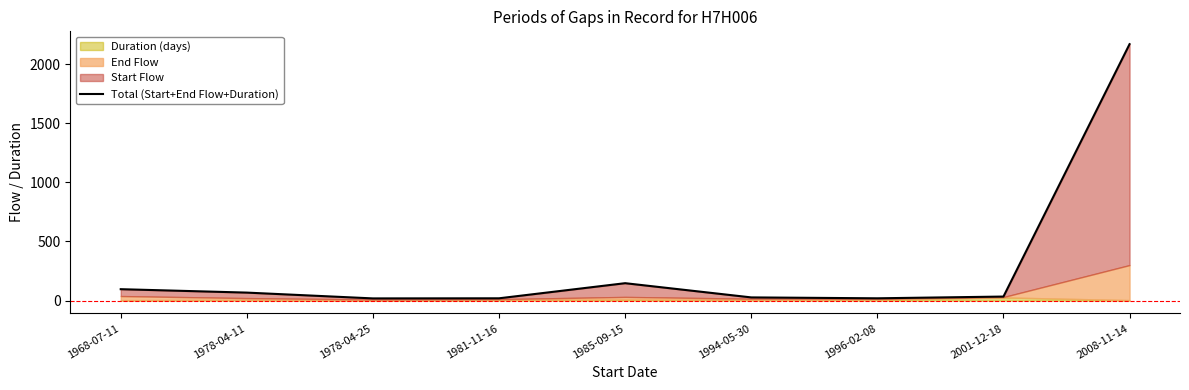

What is the sum of all values?

2598.7